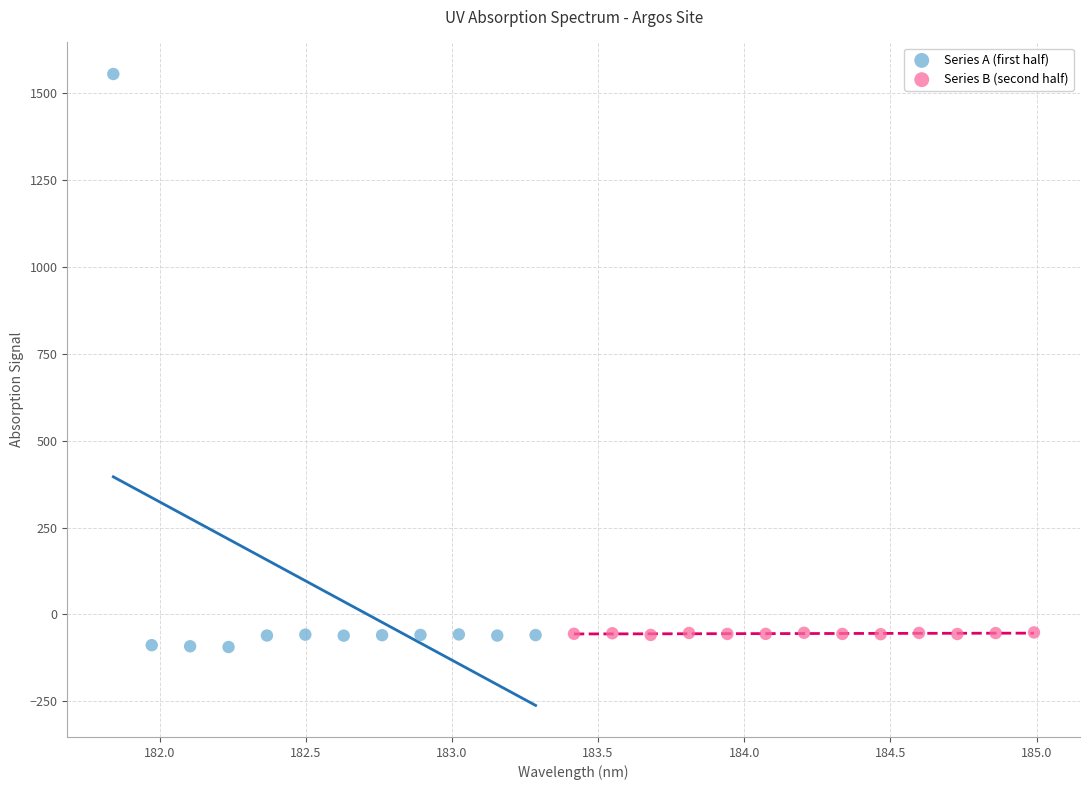

Which series has the widest spread of Y values?

Series A (first half)